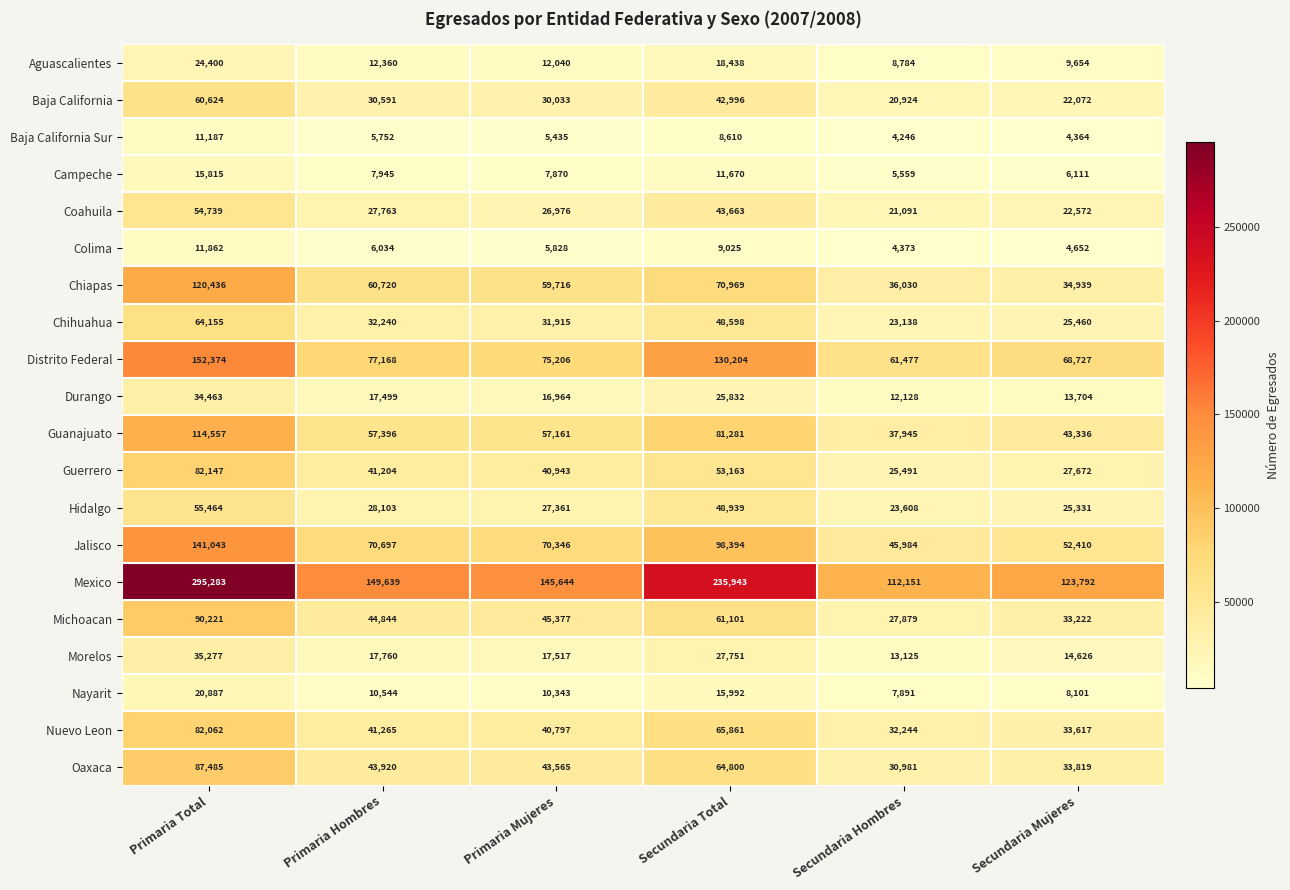

Which series has the largest total across all categories?

Mexico